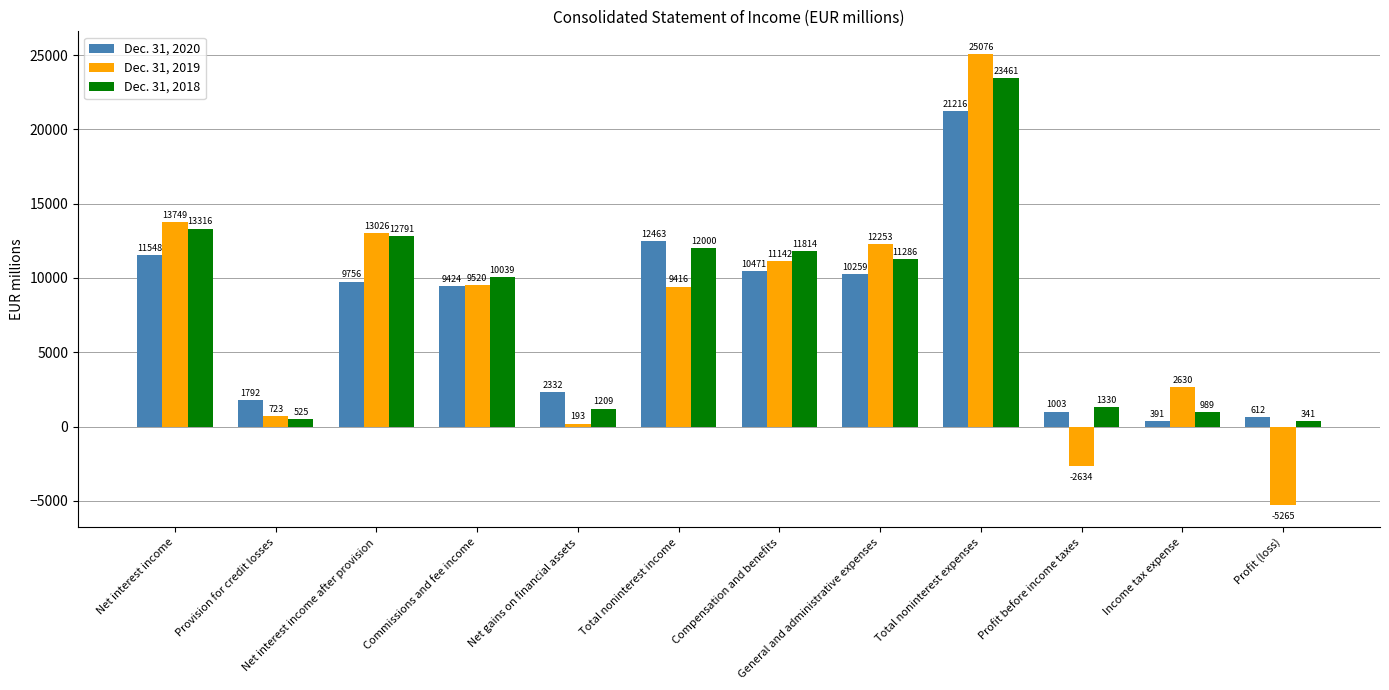

The value of Dec. 31, 2018 at Net interest income after provision is 3133. True or false?

False